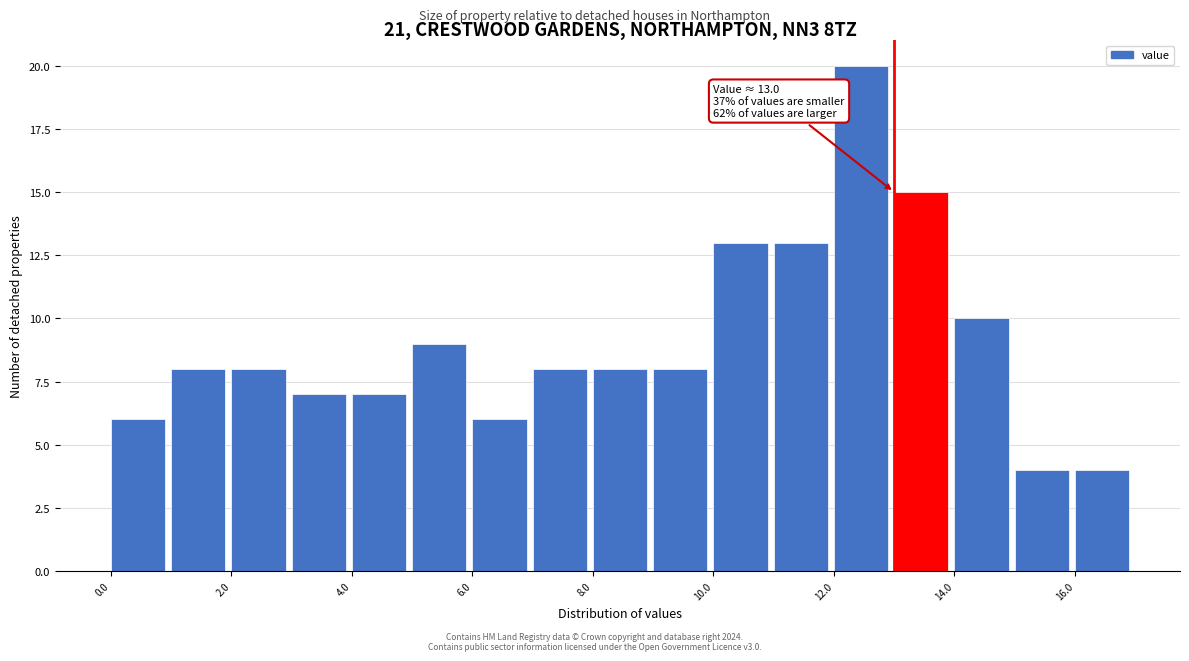

Which range on the x-axis has the tallest bar?

12 to 13